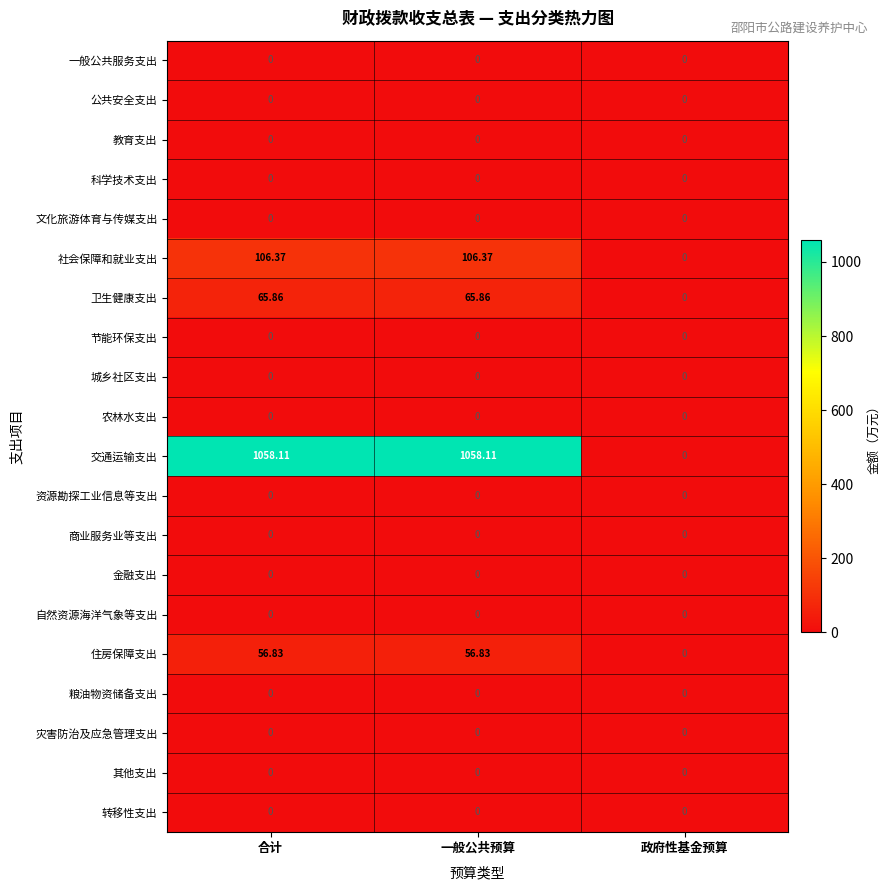

At which label does 卫生健康支出 first exceed 65?

合计